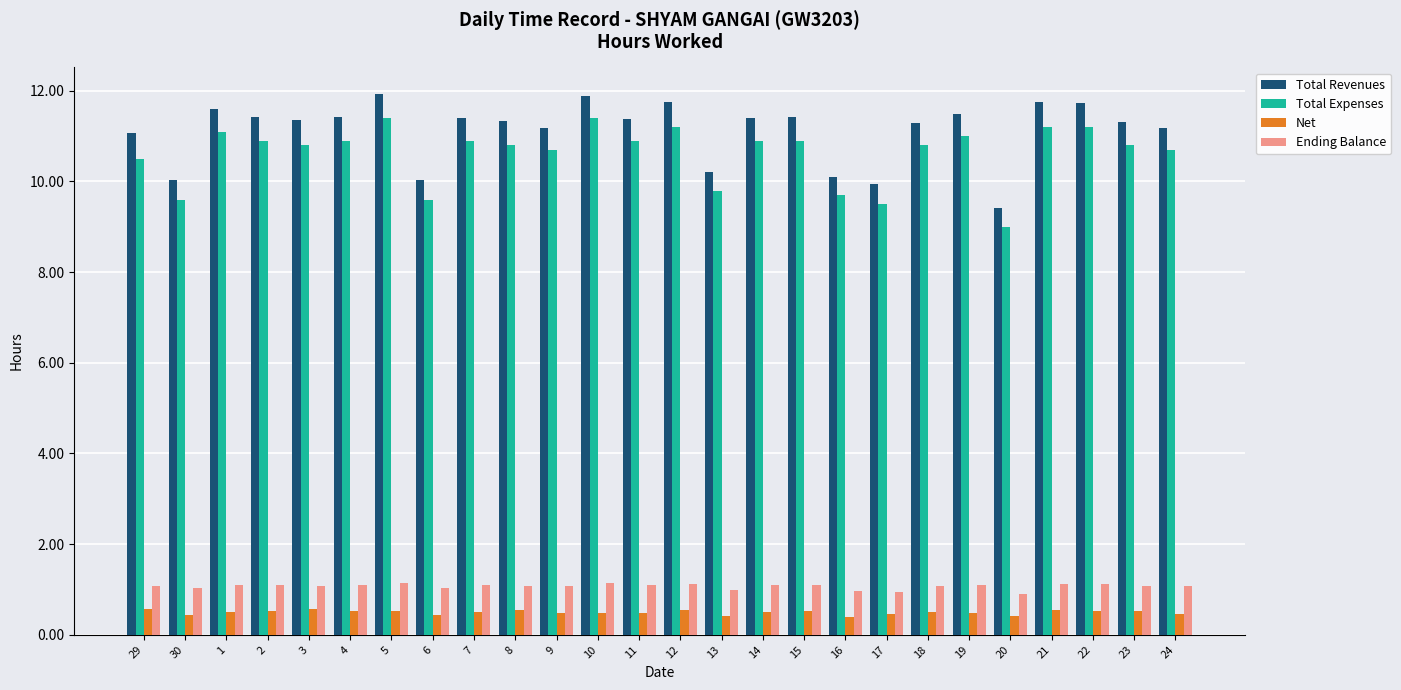

What is the sum of the Total Expenses values at 1 and 20?

20.1